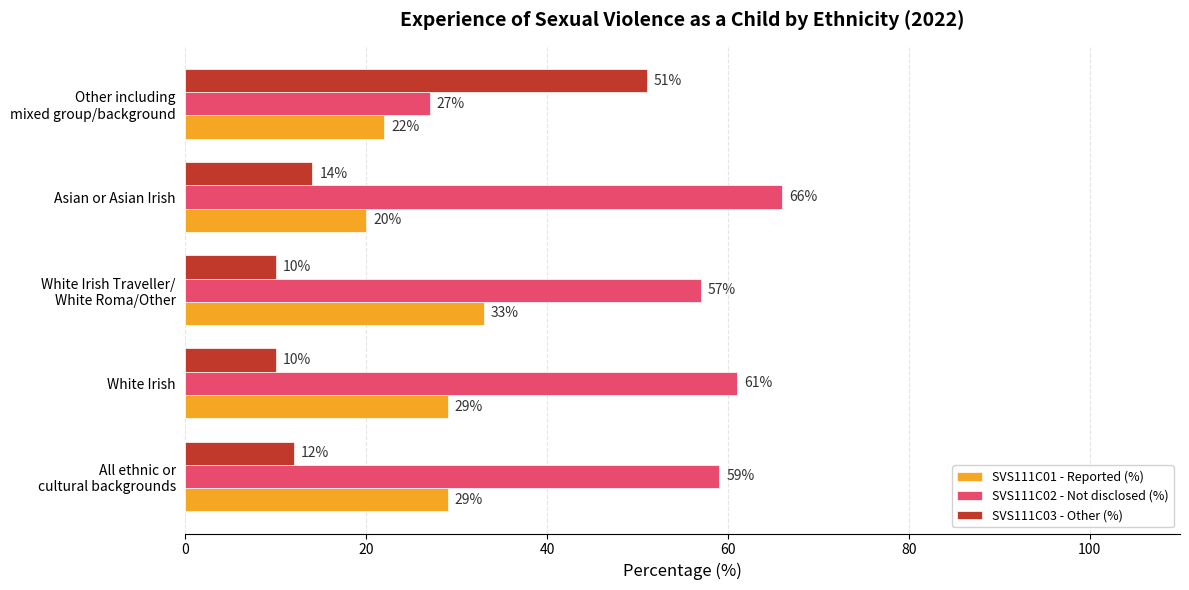

What is the sum of all SVS111C02 - Not disclosed (%) values?

270